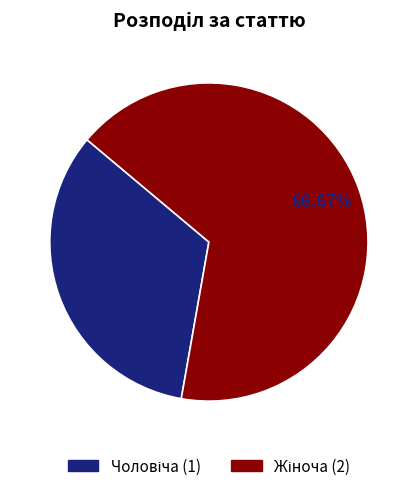

Does any single category account for the majority?

Yes